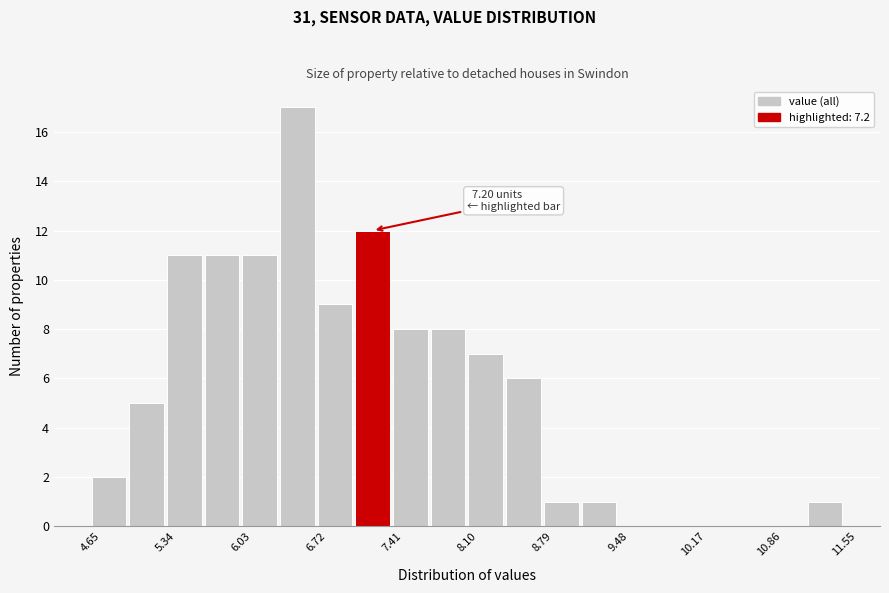

Read against the x-axis, roughly where is the centre of the tallest bar?

6.5